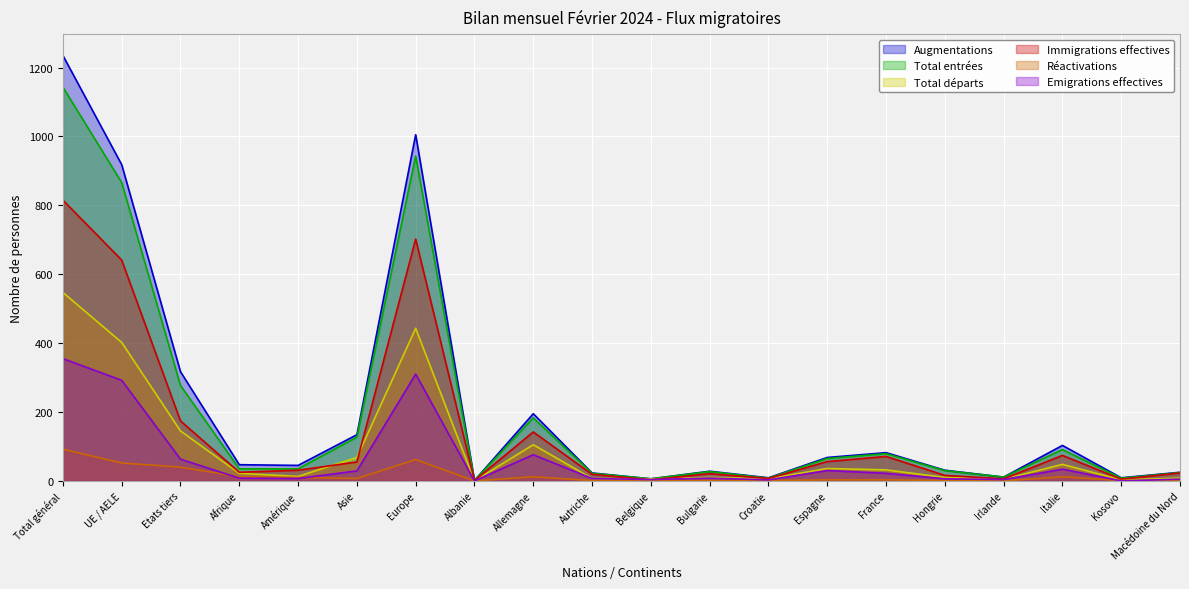

How many interior local peaks does the Réactivations series have?

3